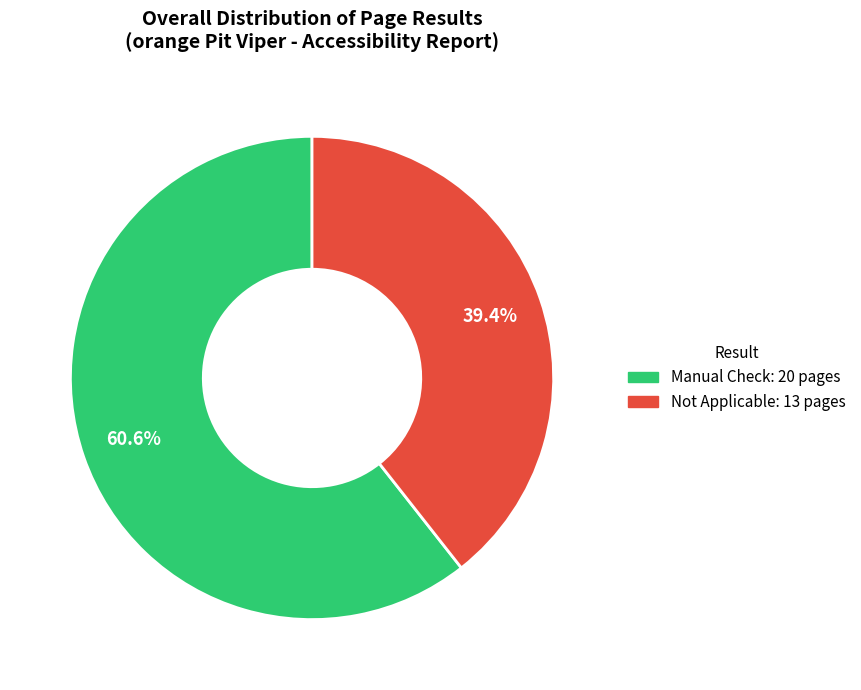

What is the total percentage of Not Applicable and Manual Check?

100.0%